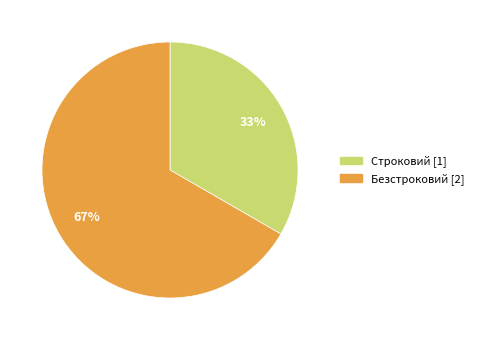

To the nearest percent, what is the combined percentage of Строковий and Безстроковий?

100%